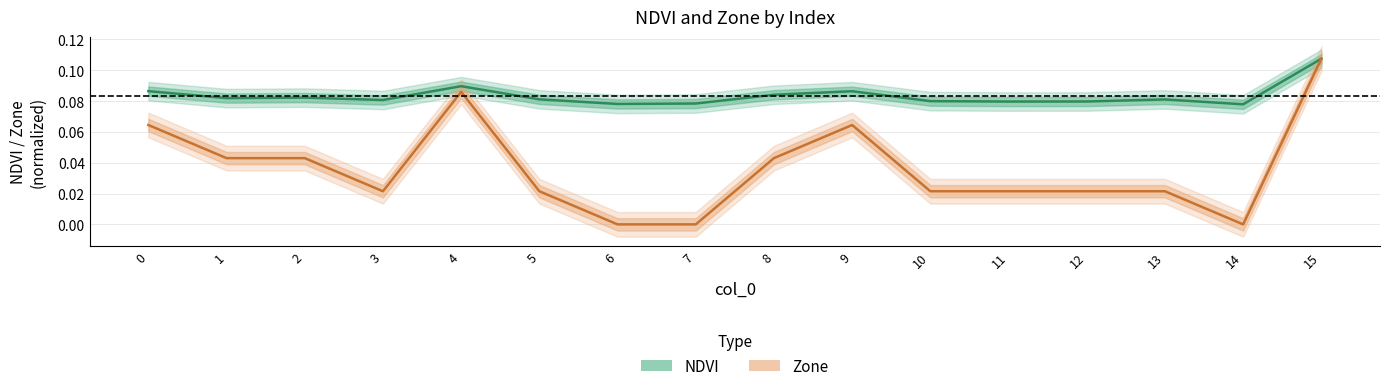

The value of NDVI at 15 is 0.1. True or false?

True